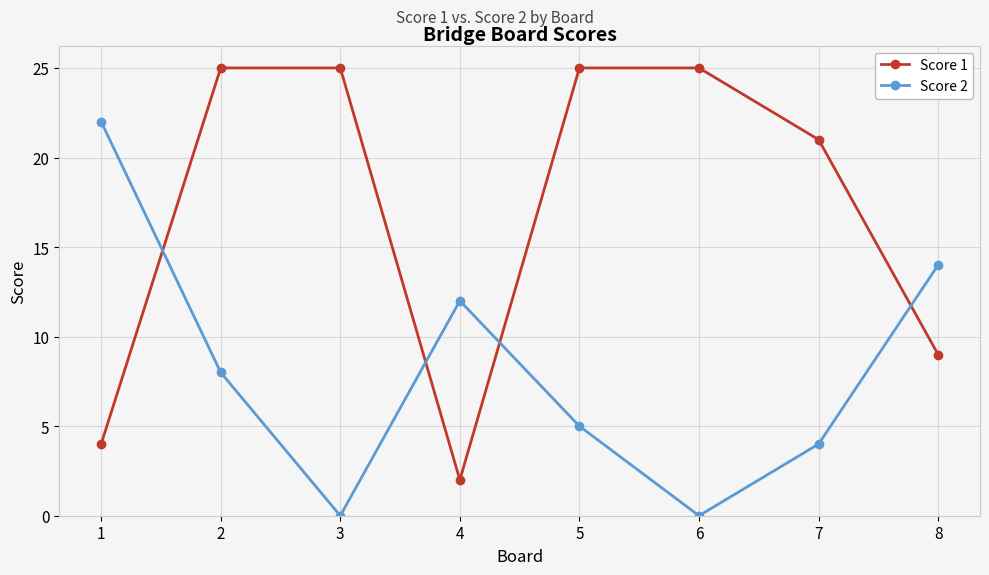

What is the value of the Score 1 point at the 6th from the left?

25